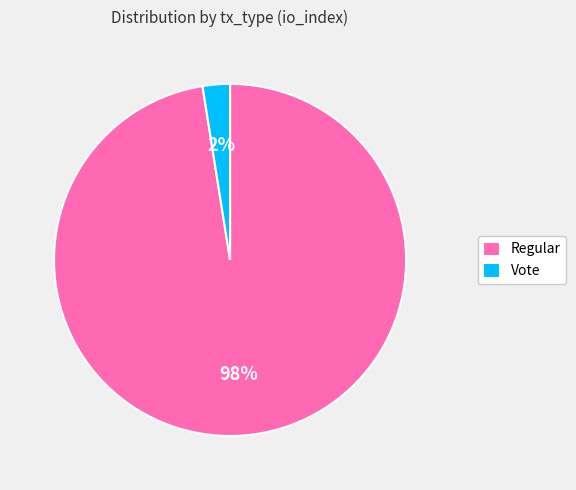

Does any single category account for the majority?

Yes